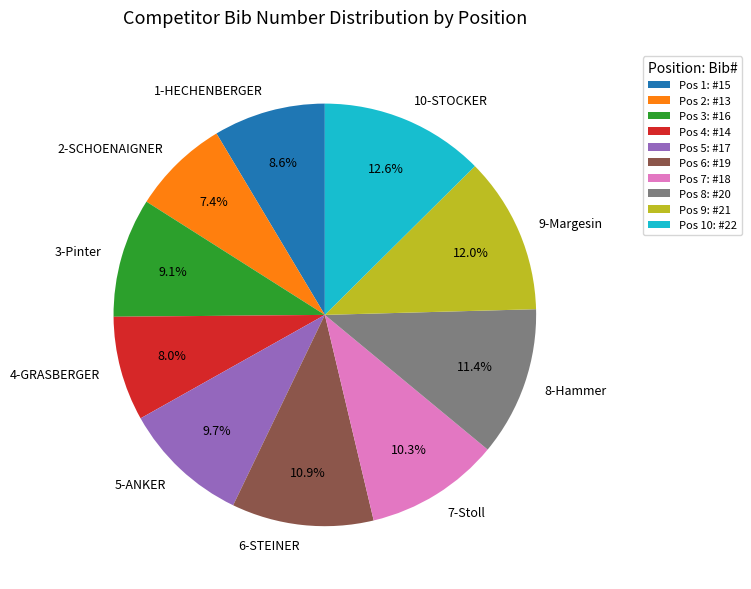

Do 5-ANKER and 7-Stoll together represent more than half of the pie?

No